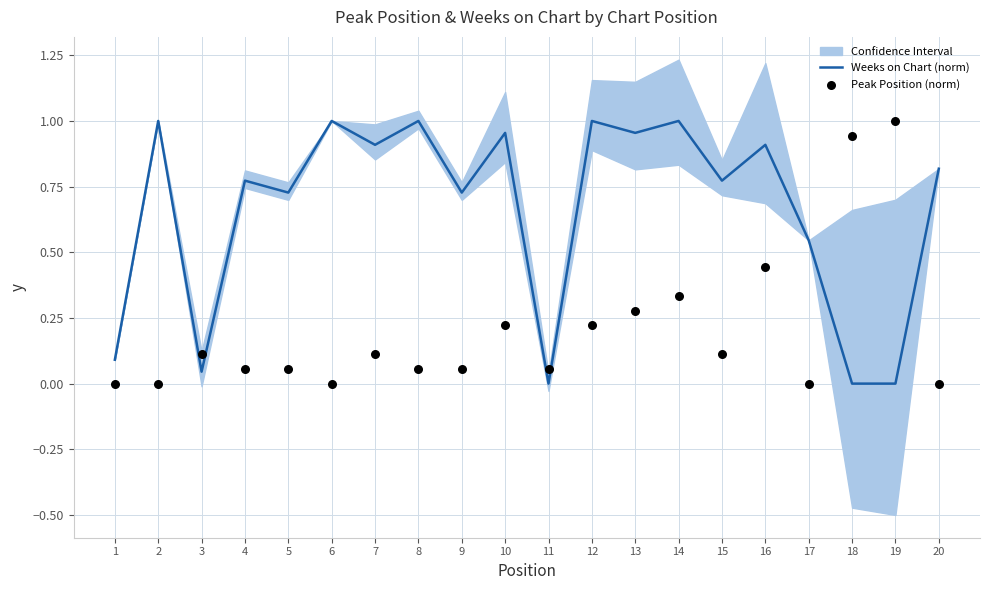

The Weeks on Chart (norm) series shows 1.4 at 20. True or false?

False